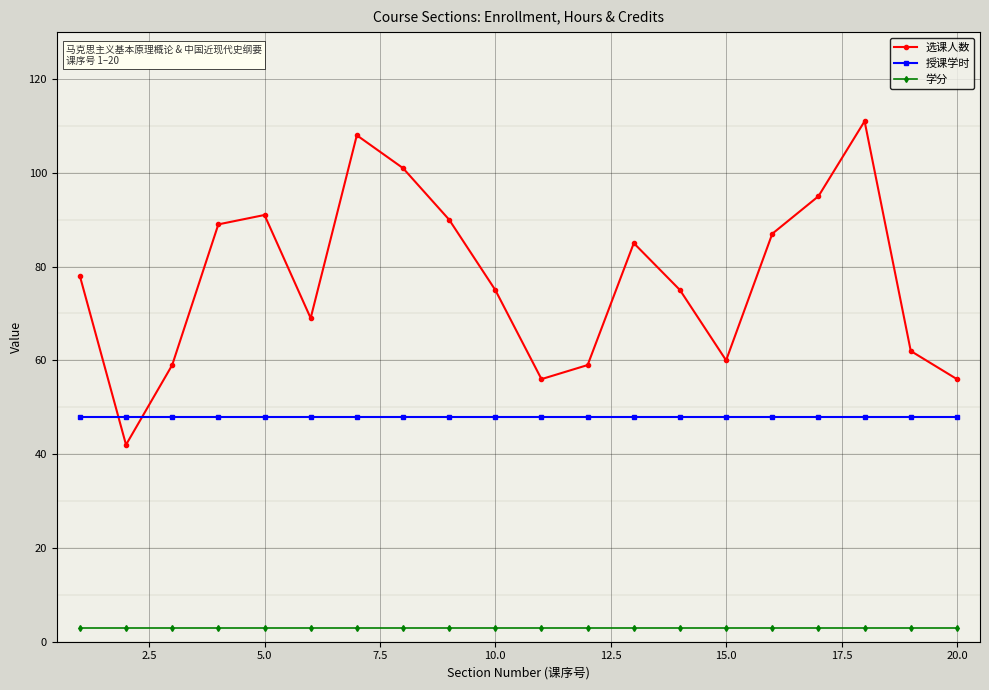

Rank the series by their average value, from lowest to highest.

学分, 授课学时, 选课人数